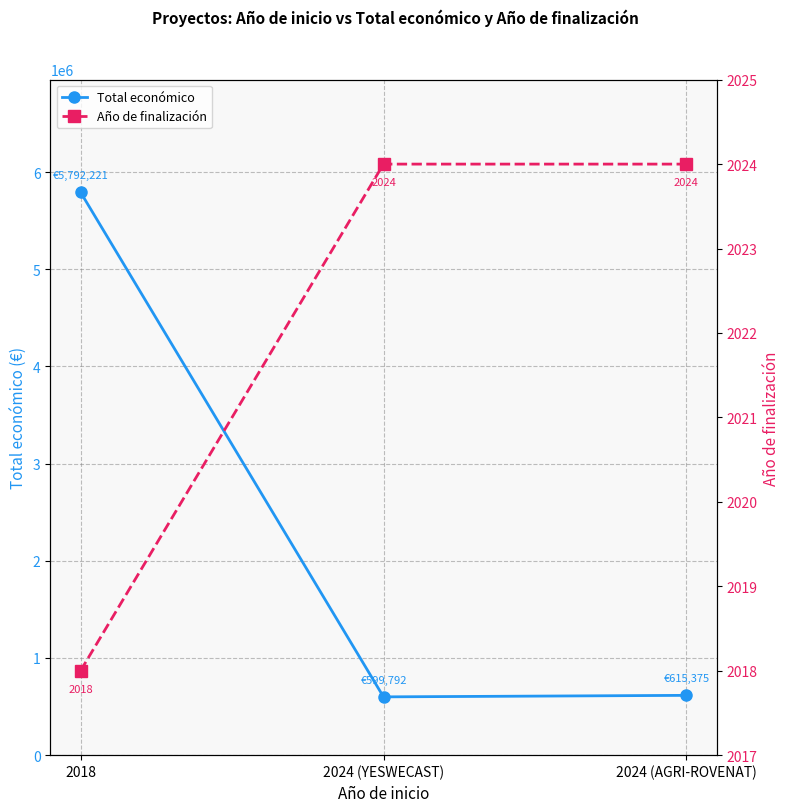

What is the spread (max minus min) of values at 2024 (AGRI-ROVENAT)?

613351